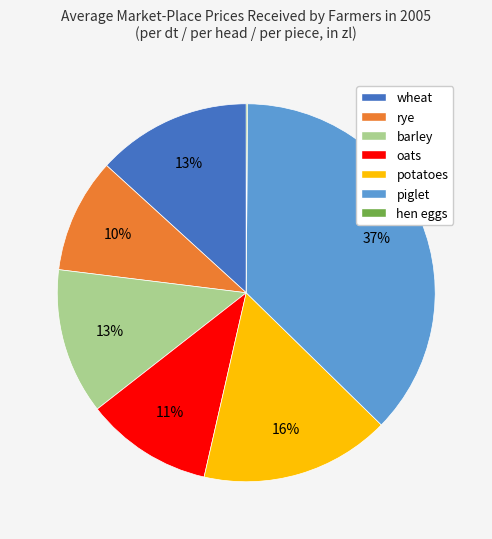

To the nearest percent, what is the combined percentage of wheat and potatoes?

29%